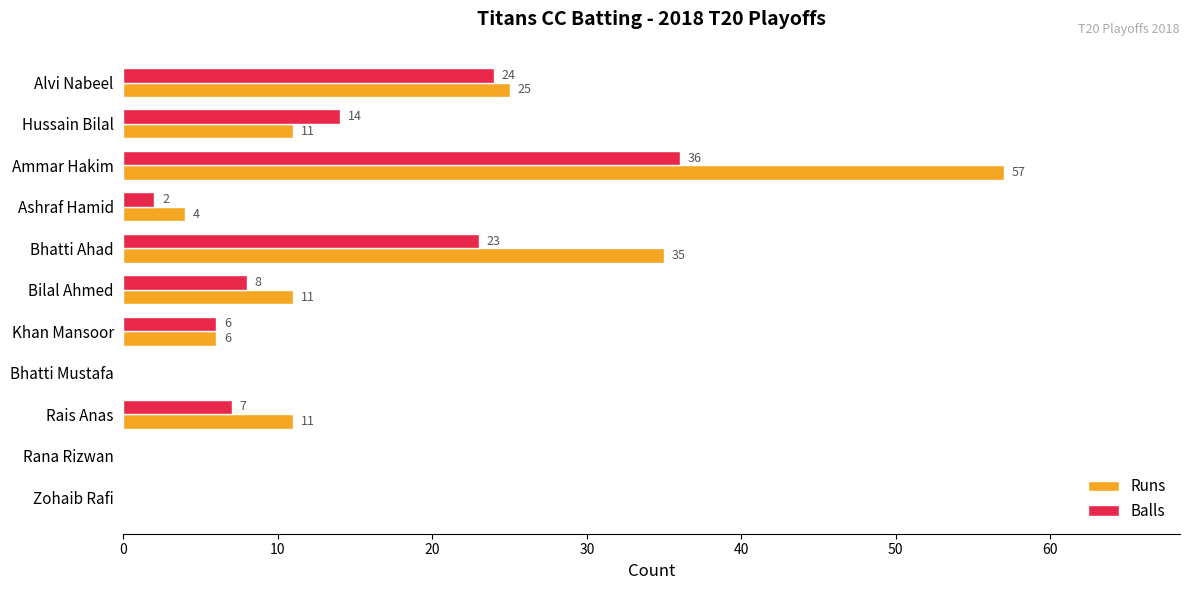

At which category is the sum across all series the highest?

Ammar Hakim